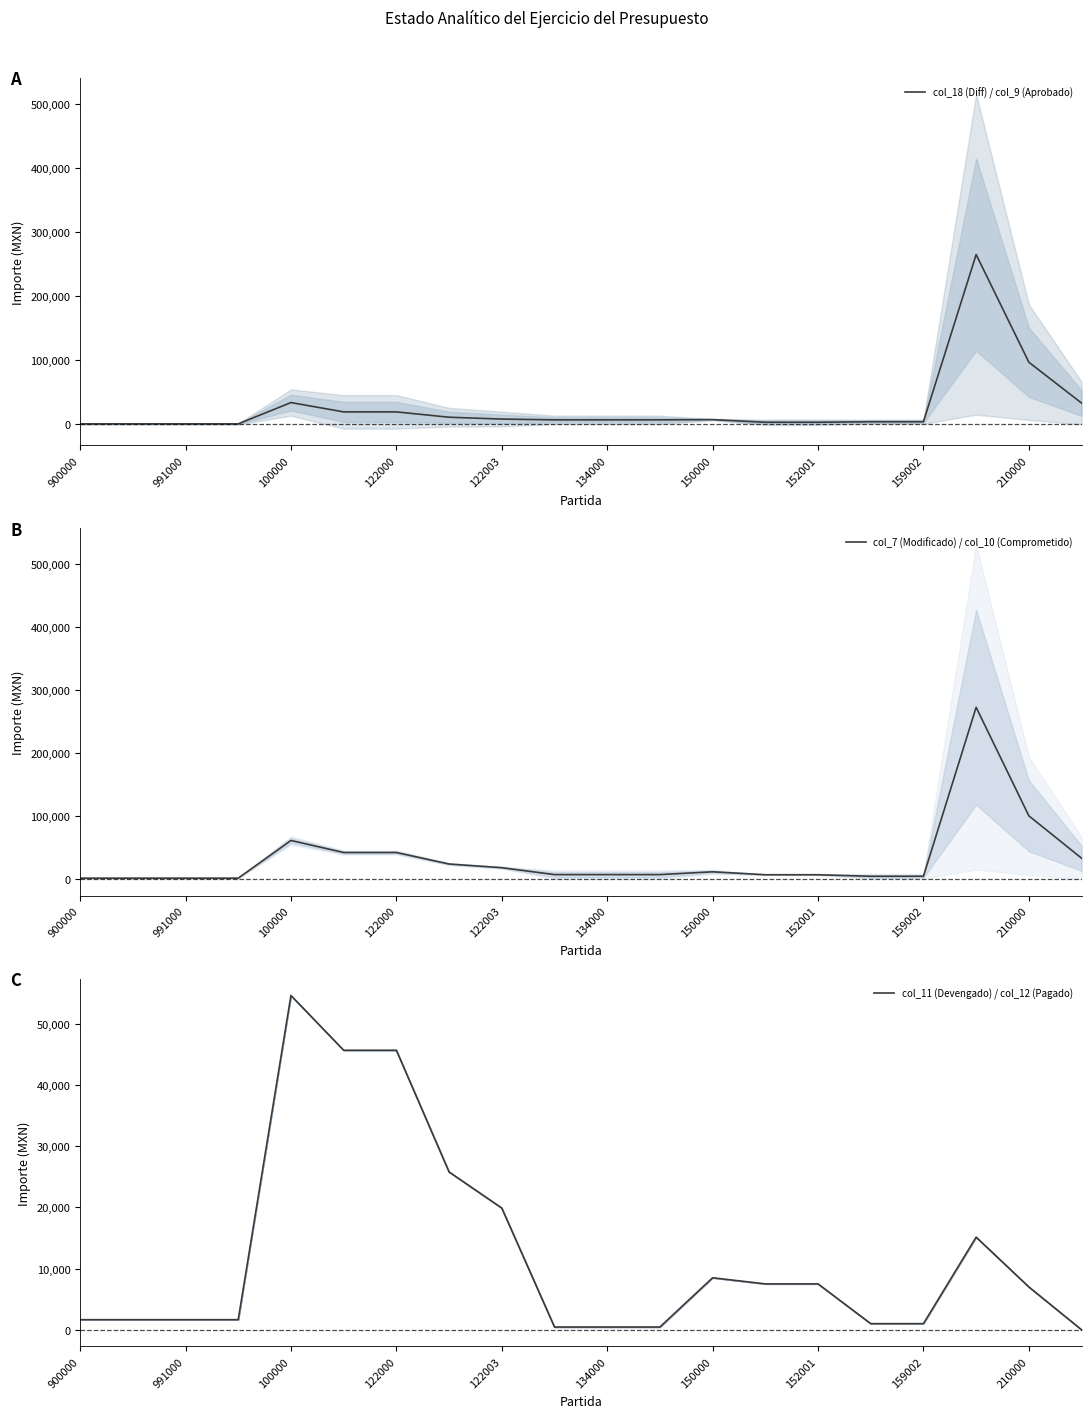

At which label does col_18 (Diff) / col_9 (Aprobado) first exceed 7083?

100000